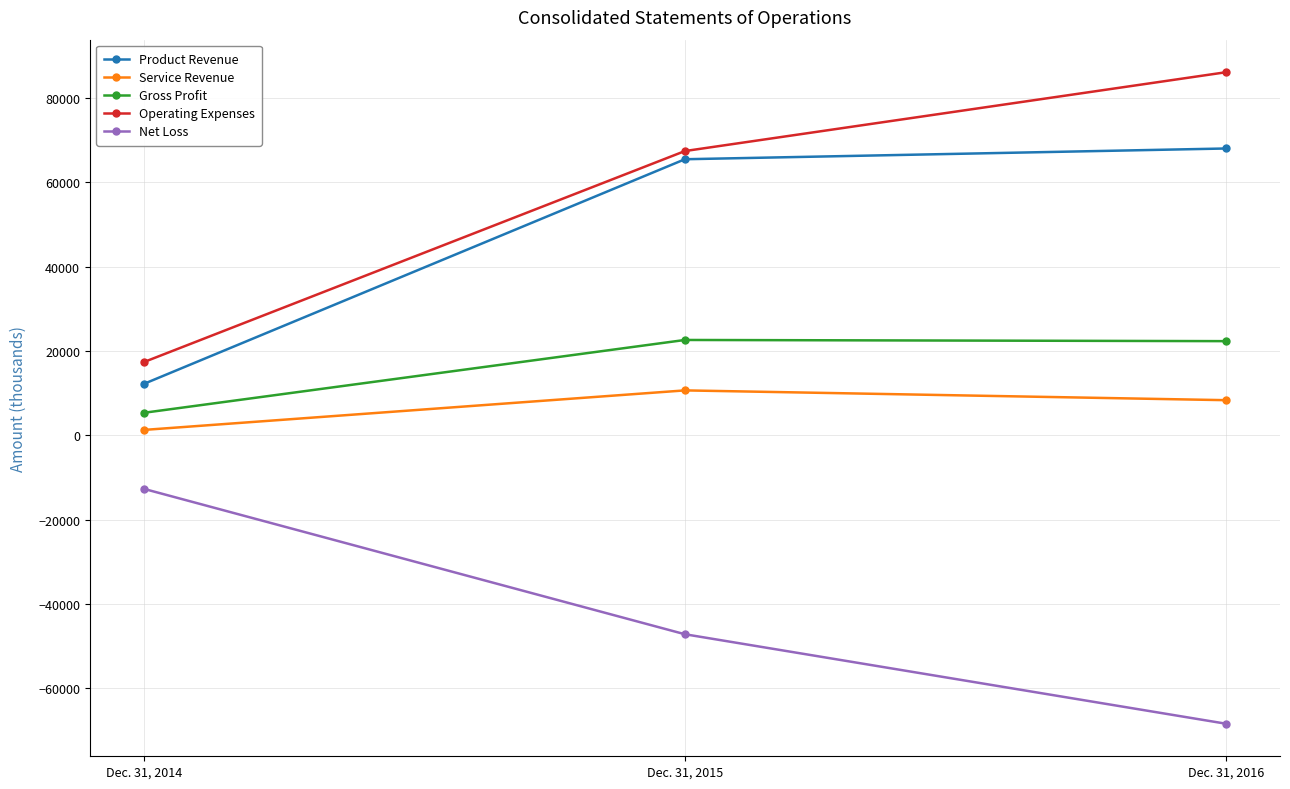

What is the difference between the maximum and minimum values in the Net Loss series?

55738